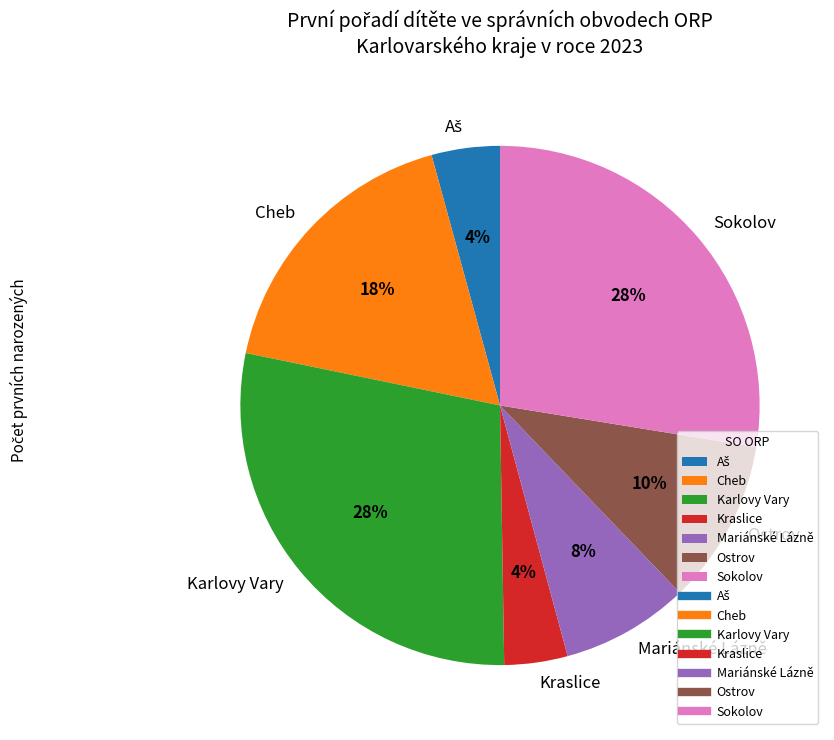

How many segments does this pie chart have?

7